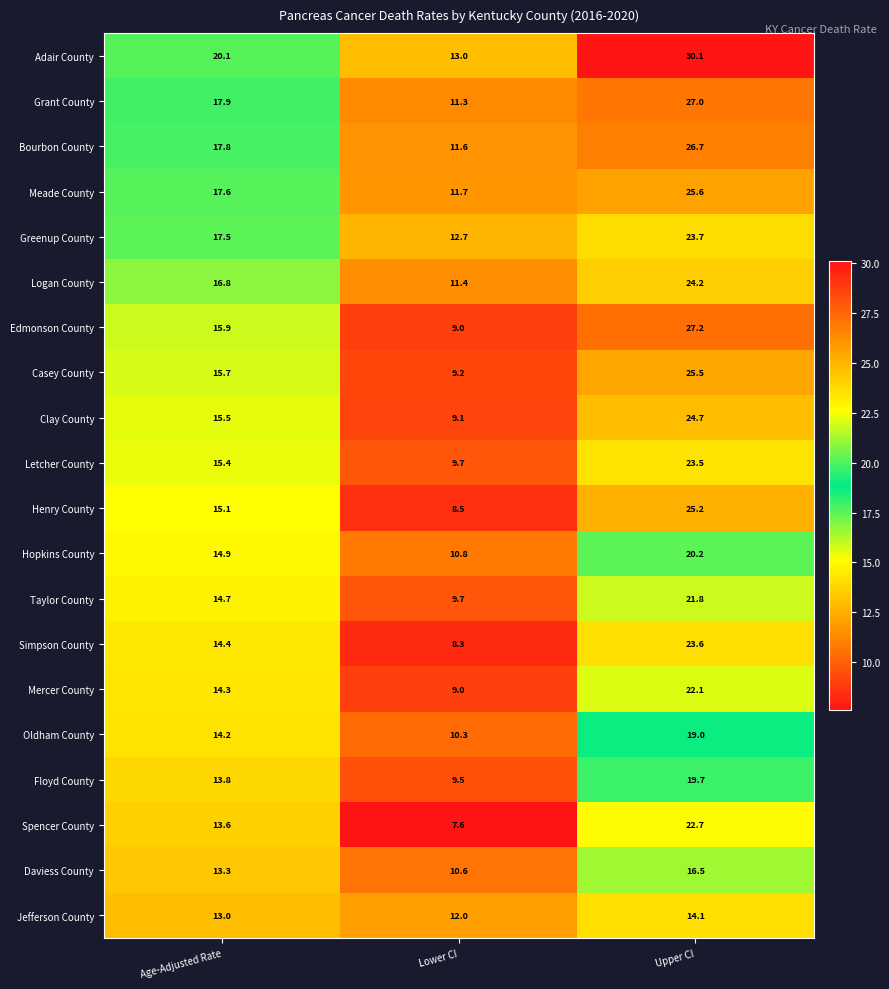

The value of Edmonson County at Lower CI is 9.0. True or false?

True